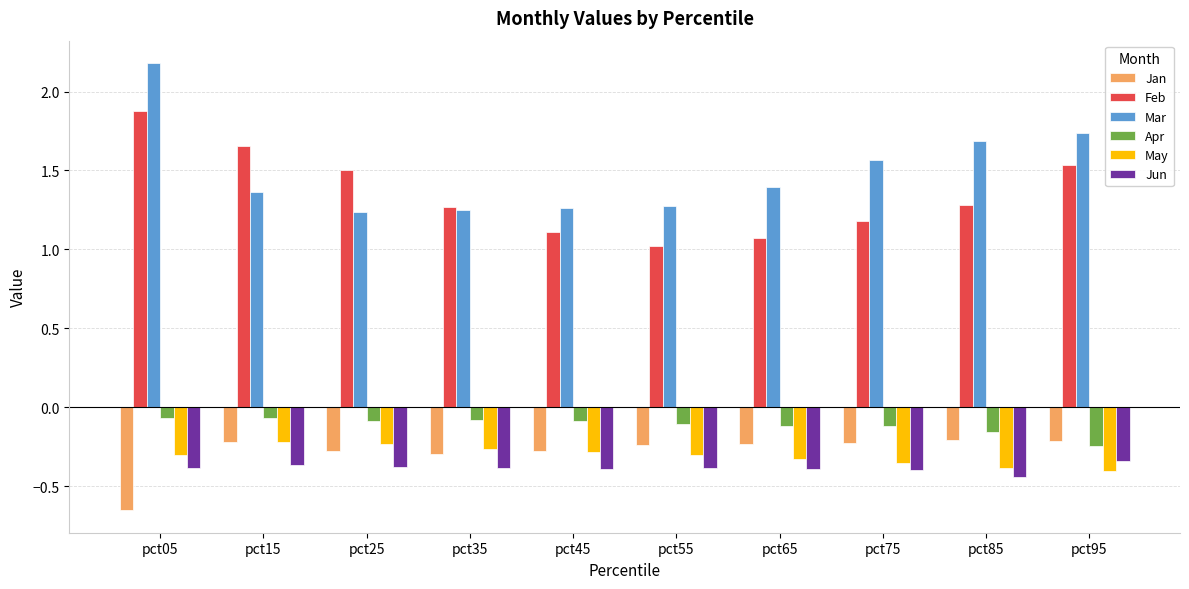

Which category has the highest value across all series?

pct05